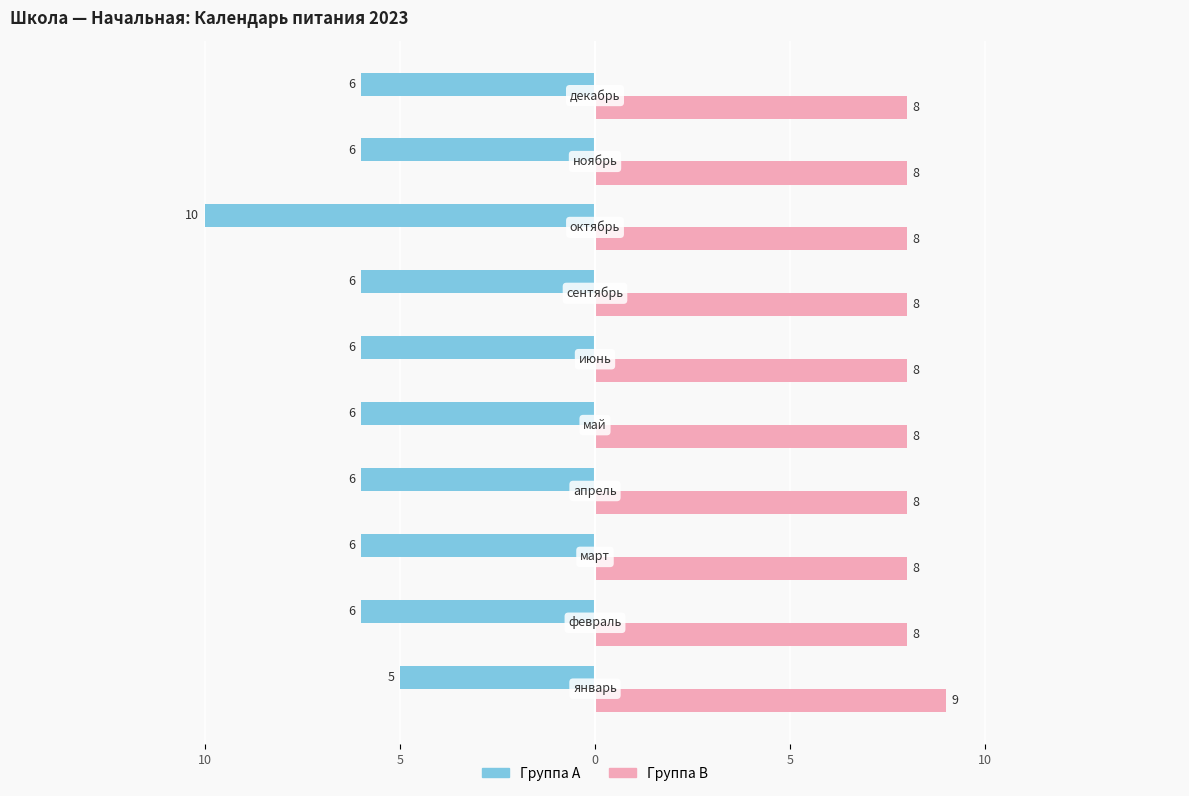

True or false: Группа A has a value of 6 at 5.

True